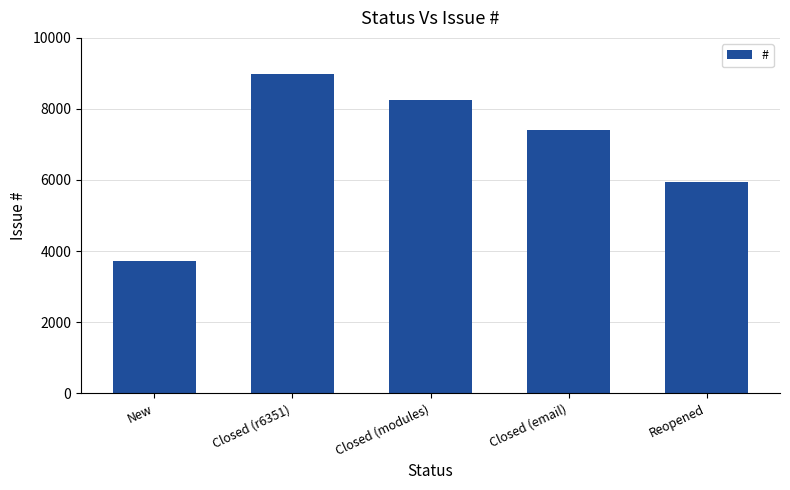

What is the ratio of the value at New to the value at Closed (modules)?

0.5